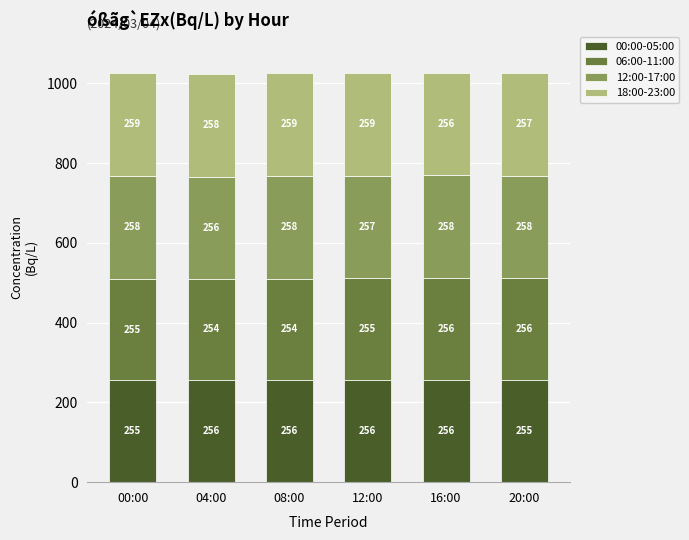

What is the total value across all series at 08:00?

1027